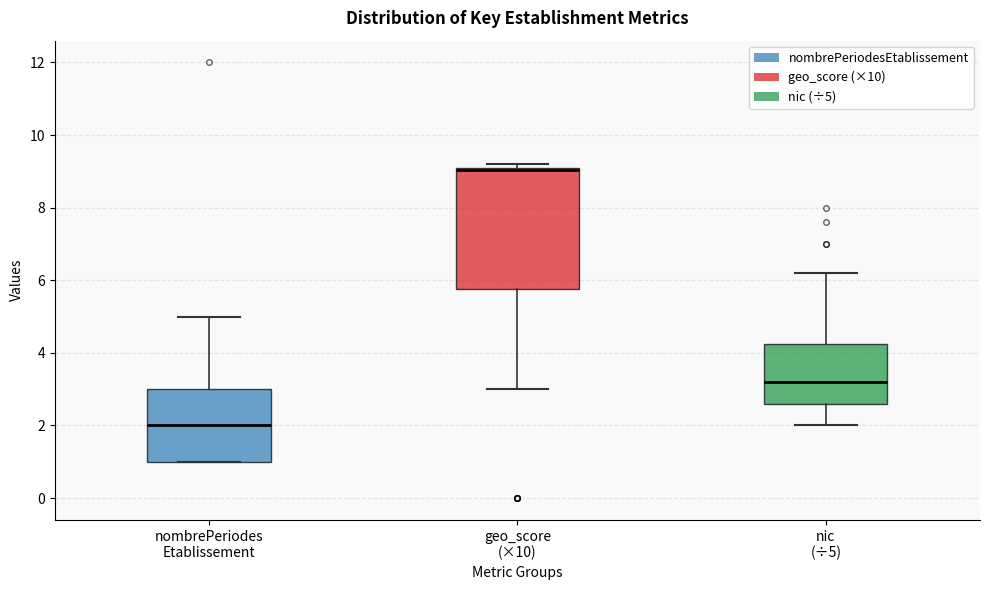

Where does the median line of the box for nombrePeriodes Etablissement sit on the y-axis? The values are not printed on the chart, so give them approximately, as read against the axis.

2.0